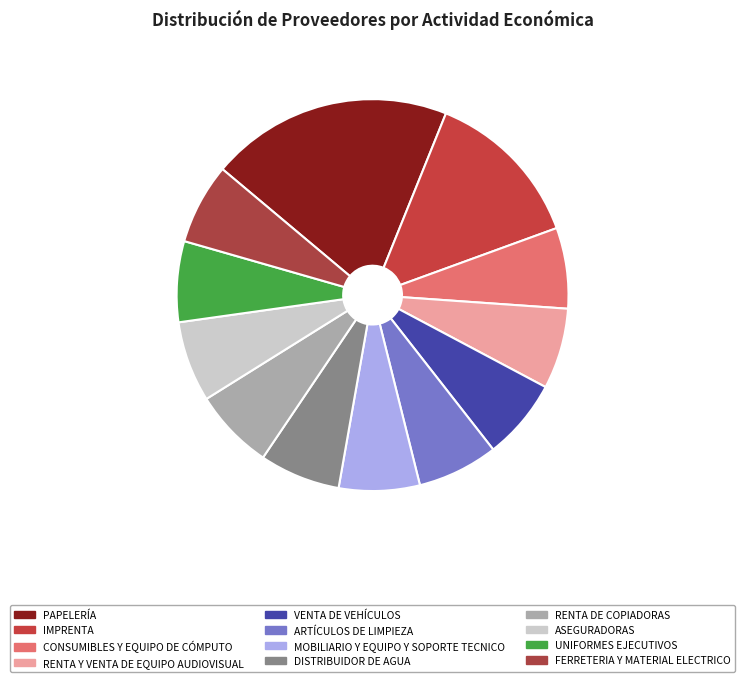

To the nearest percent, what is the combined percentage of FERRETERIA Y MATERIAL ELECTRICO and ASEGURADORAS?

13%